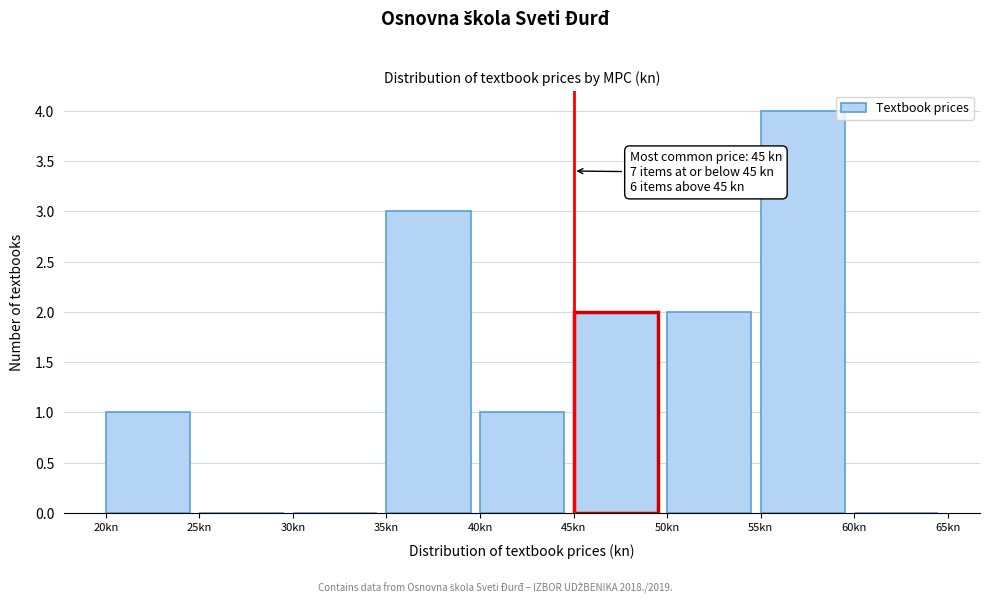

Over which range of the x-axis is the bar tallest?

55 to 60